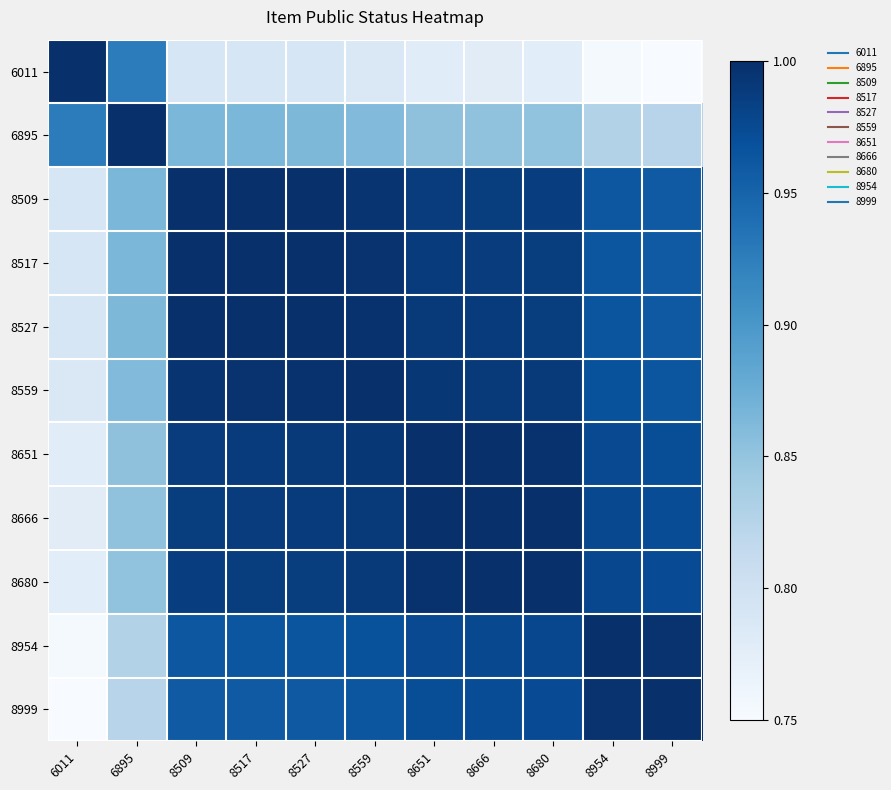

Reading left to right, what are all the values shown in this chart?

6011: 6011=1.0	6895=0.9	8509=0.8	8517=0.8	8527=0.8	8559=0.8	8651=0.8	8666=0.8	8680=0.8	8954=0.8	8999=0.8
6895: 6011=0.9	6895=1.0	8509=0.9	8517=0.9	8527=0.9	8559=0.9	8651=0.9	8666=0.9	8680=0.9	8954=0.8	8999=0.8
8509: 6011=0.8	6895=0.9	8509=1.0	8517=1.0	8527=1.0	8559=1.0	8651=1.0	8666=1.0	8680=1.0	8954=1.0	8999=1.0
8517: 6011=0.8	6895=0.9	8509=1.0	8517=1.0	8527=1.0	8559=1.0	8651=1.0	8666=1.0	8680=1.0	8954=1.0	8999=1.0
8527: 6011=0.8	6895=0.9	8509=1.0	8517=1.0	8527=1.0	8559=1.0	8651=1.0	8666=1.0	8680=1.0	8954=1.0	8999=1.0
8559: 6011=0.8	6895=0.9	8509=1.0	8517=1.0	8527=1.0	8559=1.0	8651=1.0	8666=1.0	8680=1.0	8954=1.0	8999=1.0
8651: 6011=0.8	6895=0.9	8509=1.0	8517=1.0	8527=1.0	8559=1.0	8651=1.0	8666=1.0	8680=1.0	8954=1.0	8999=1.0
8666: 6011=0.8	6895=0.9	8509=1.0	8517=1.0	8527=1.0	8559=1.0	8651=1.0	8666=1.0	8680=1.0	8954=1.0	8999=1.0
8680: 6011=0.8	6895=0.9	8509=1.0	8517=1.0	8527=1.0	8559=1.0	8651=1.0	8666=1.0	8680=1.0	8954=1.0	8999=1.0
8954: 6011=0.8	6895=0.8	8509=1.0	8517=1.0	8527=1.0	8559=1.0	8651=1.0	8666=1.0	8680=1.0	8954=1.0	8999=1.0
8999: 6011=0.8	6895=0.8	8509=1.0	8517=1.0	8527=1.0	8559=1.0	8651=1.0	8666=1.0	8680=1.0	8954=1.0	8999=1.0